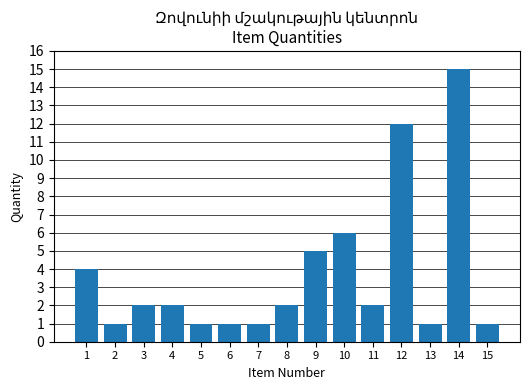

What is the ratio of the value at 3 to the value at 7?

2.0